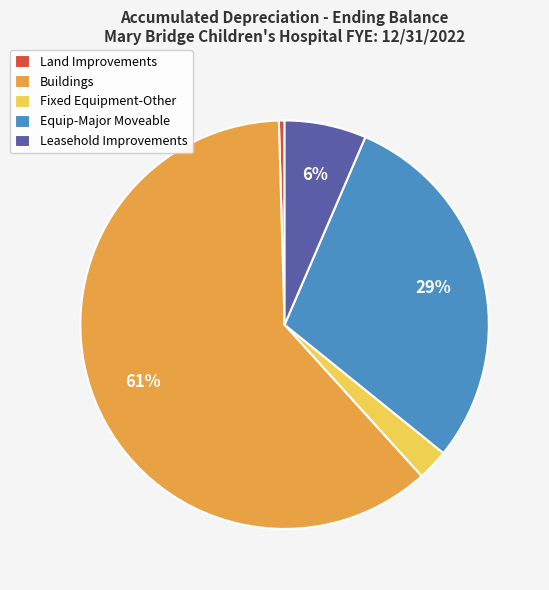

What is the majority slice?

Buildings